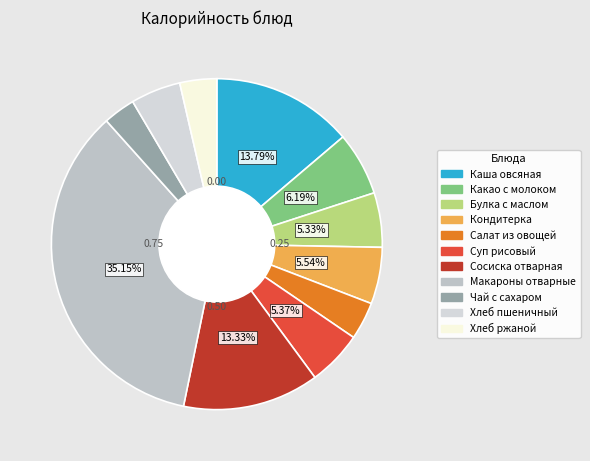

To the nearest percent, what is the combined percentage of Какао с молоком and Суп рисовый?

12%